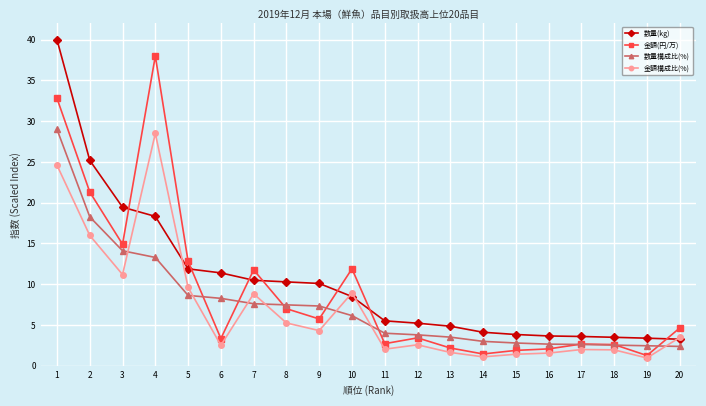

What is the difference between the maximum and minimum values in the 数量構成比(%) series?

26.6